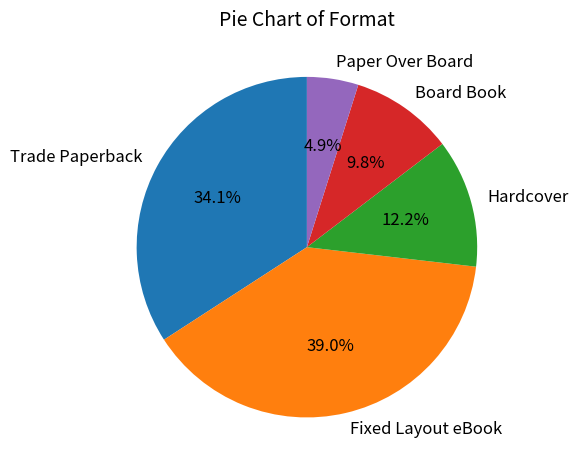

Which slice is the largest?

Fixed Layout eBook